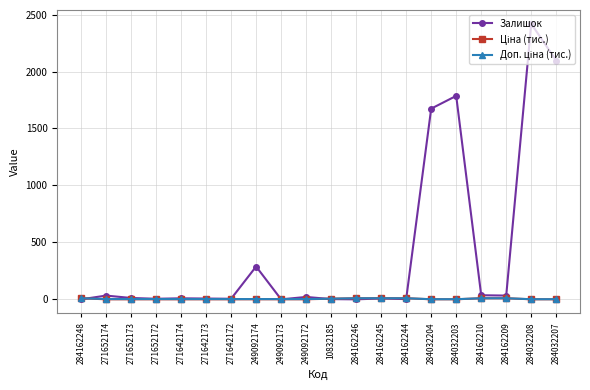

Where is Залишок nearest to the value 1209?

284032204